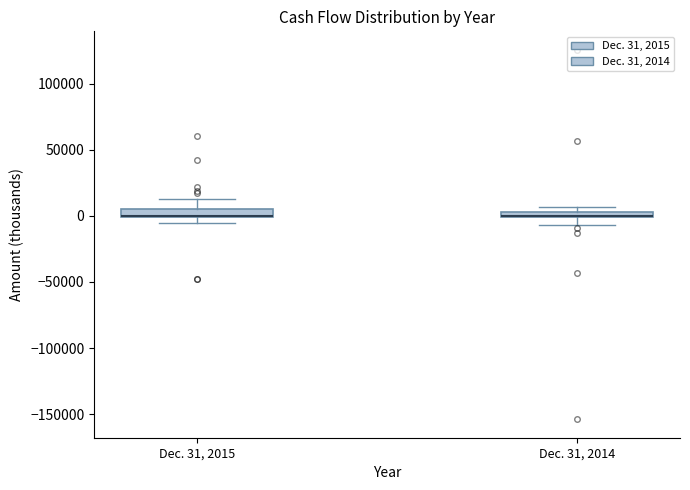

Where is the lower edge of the box for Dec. 31, 2014 on the y-axis? The values are not printed on the chart, so give them approximately, as read against the axis.

0